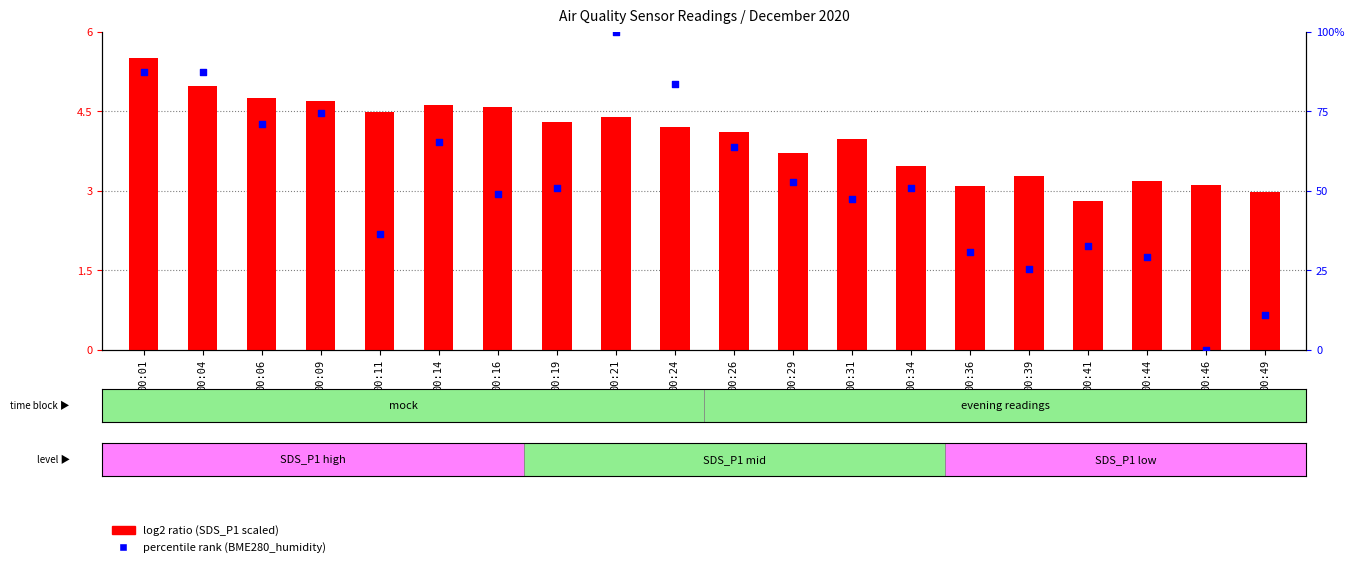

What are all the series names shown in the legend?

log2 ratio (SDS_P1 scaled), percentile rank (BME280_humidity)